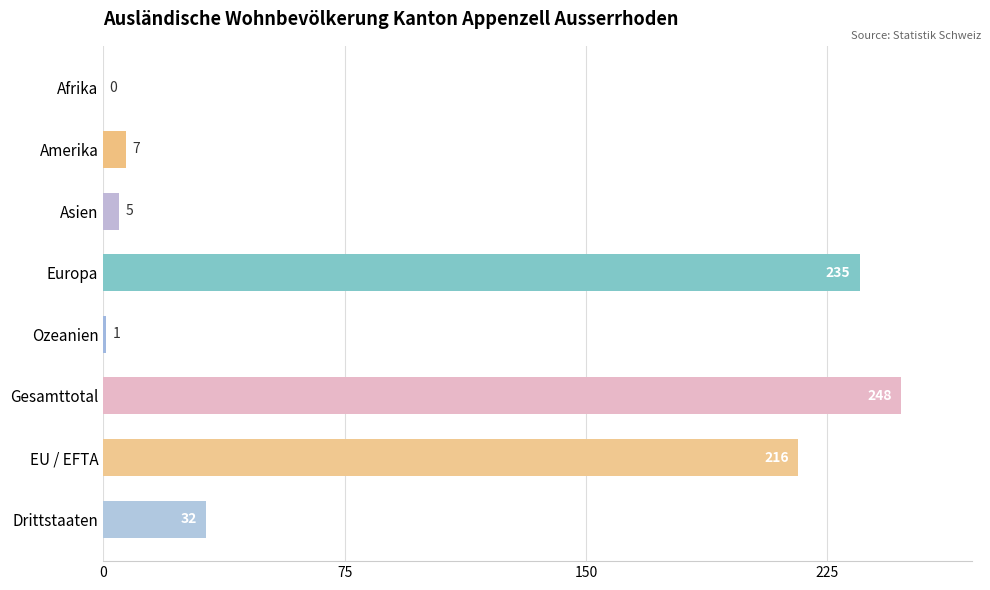

What is the sum of all values?

744